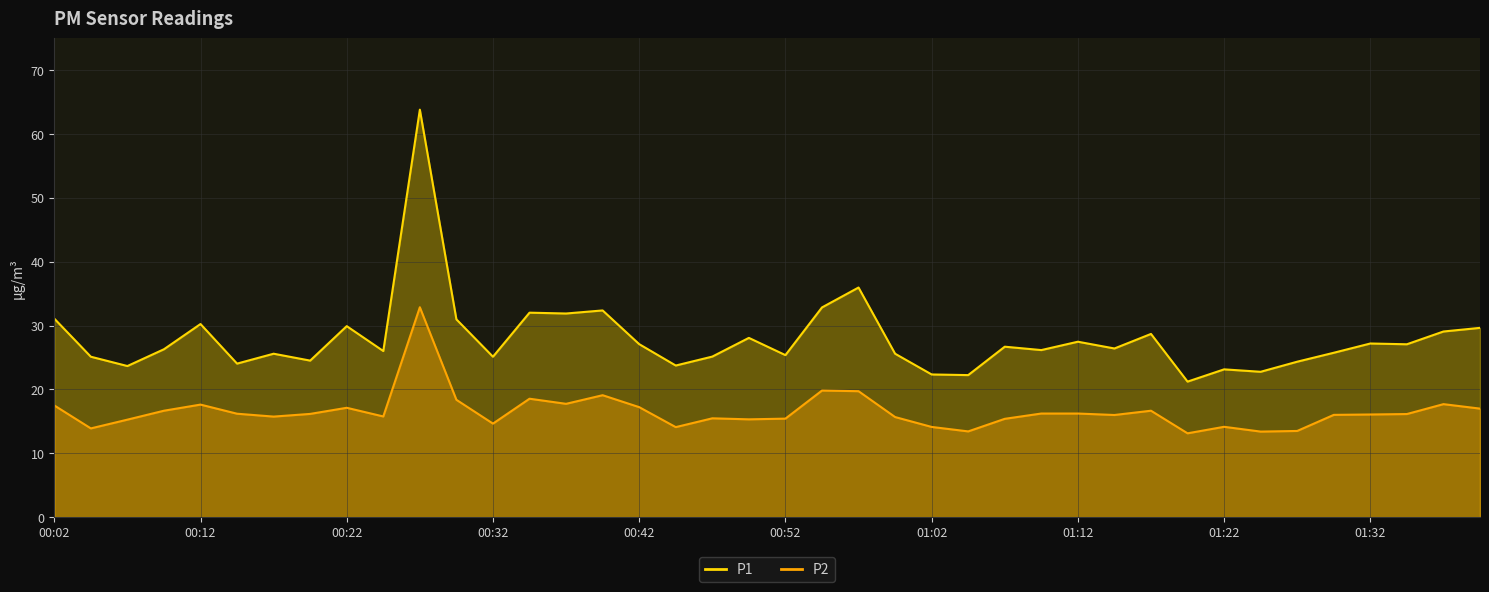

Reading right to left, transcribe all the data shown in this chart.

P1: 29.6	29.1	27.1	27.2	25.8	24.4	22.8	23.1	21.2	28.7	26.4	27.5	26.2	26.7	22.2	22.4	25.6	36.0	32.9	25.4	28.1	25.1	23.8	27.1	32.4	31.9	32.0	25.1	31.0	63.8	26.0	29.9	24.5	25.6	24.1	30.2	26.3	23.7	25.1	31.1
P2: 17.0	17.7	16.1	16.1	16.0	13.5	13.4	14.2	13.1	16.7	16.0	16.2	16.2	15.4	13.4	14.1	15.7	19.7	19.8	15.4	15.3	15.5	14.1	17.2	19.1	17.8	18.6	14.7	18.4	32.9	15.8	17.1	16.2	15.8	16.2	17.6	16.7	15.3	13.9	17.5